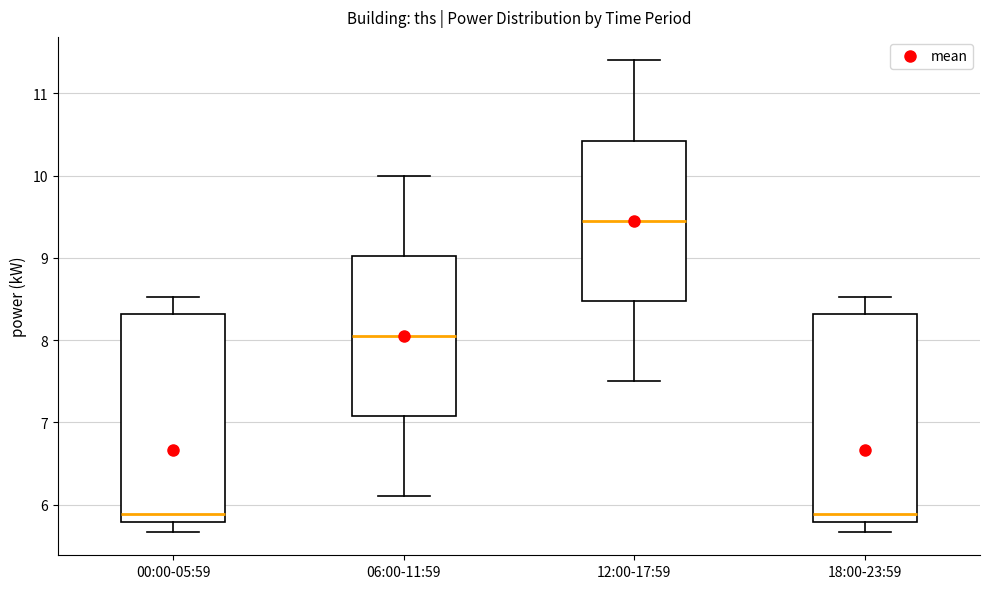

Where does the lower whisker of the box for 00:00-05:59 end on the y-axis? The values are not printed on the chart, so give them approximately, as read against the axis.

5.7